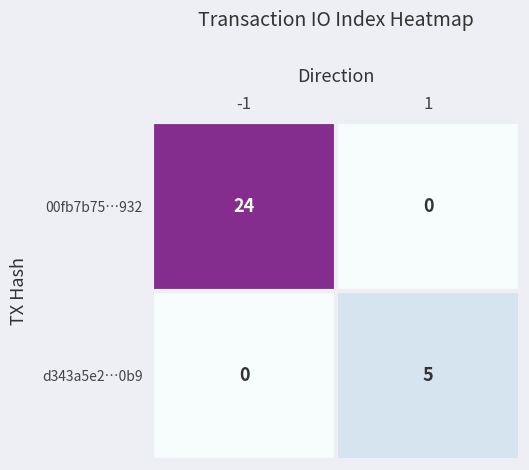

What is the total value across all series at 1?

5